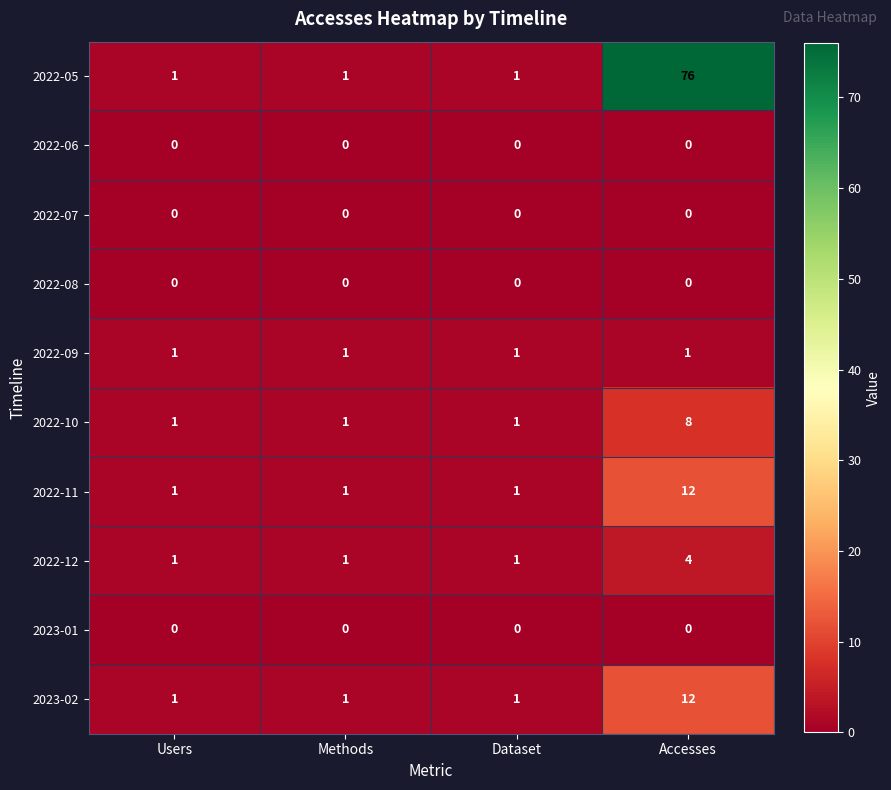

At which category is the sum across all series the highest?

Accesses